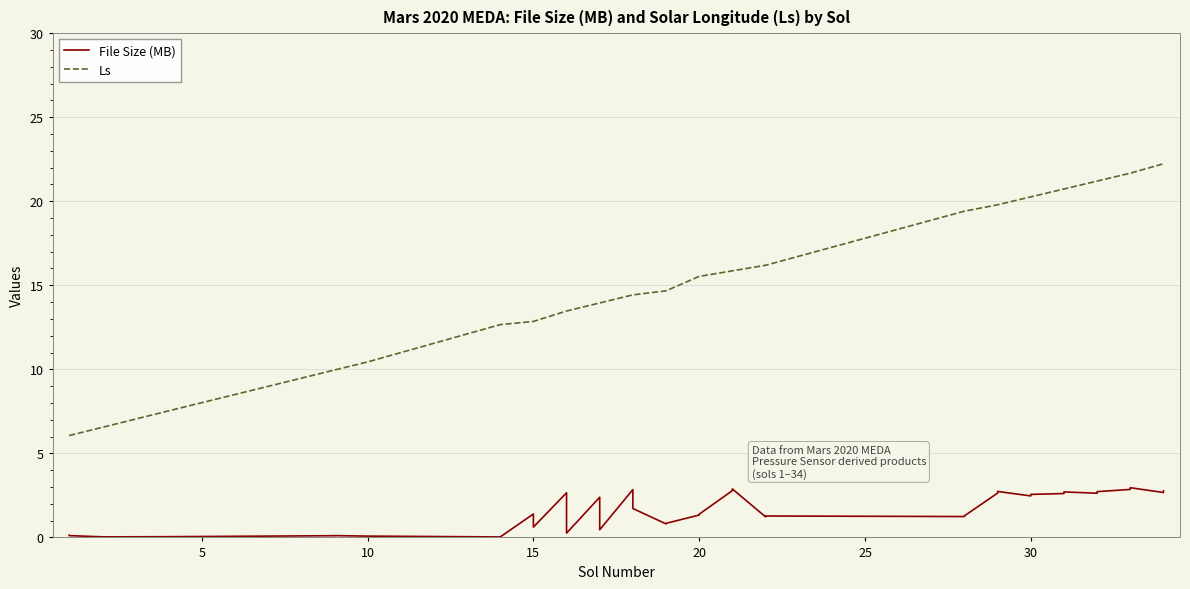

True or false: File Size (MB) and Ls intersect in this chart.

False